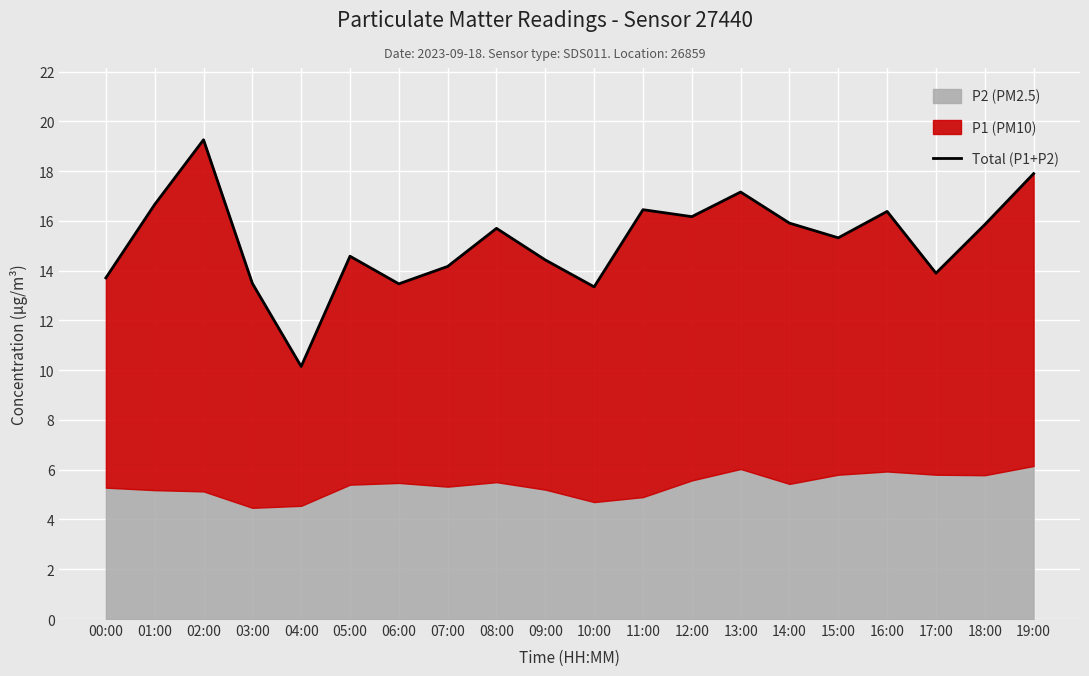

How many interior local valleys (lower than both neighbors) does the data have?

6